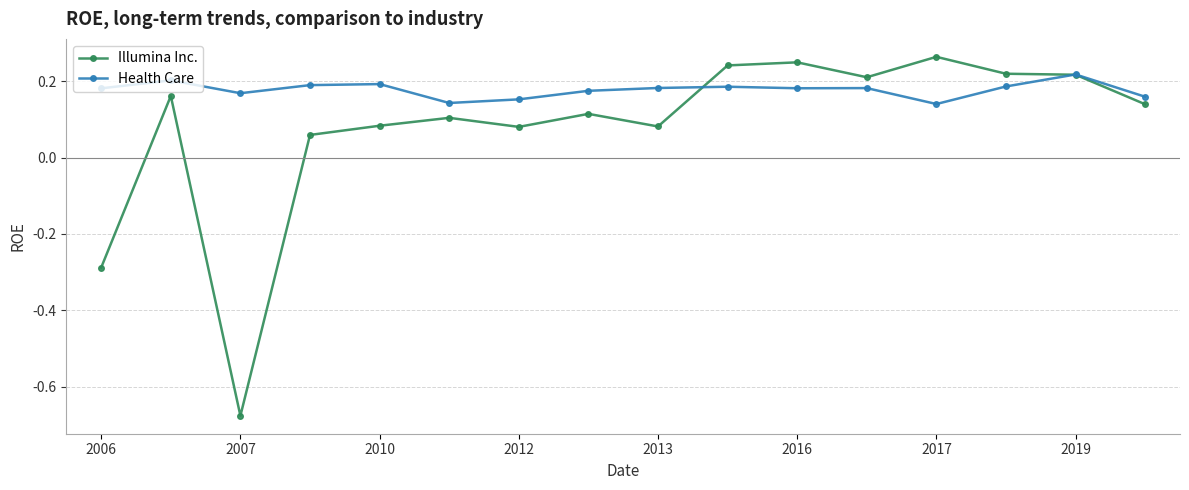

At how many categories does at least one series exceed 0?

16